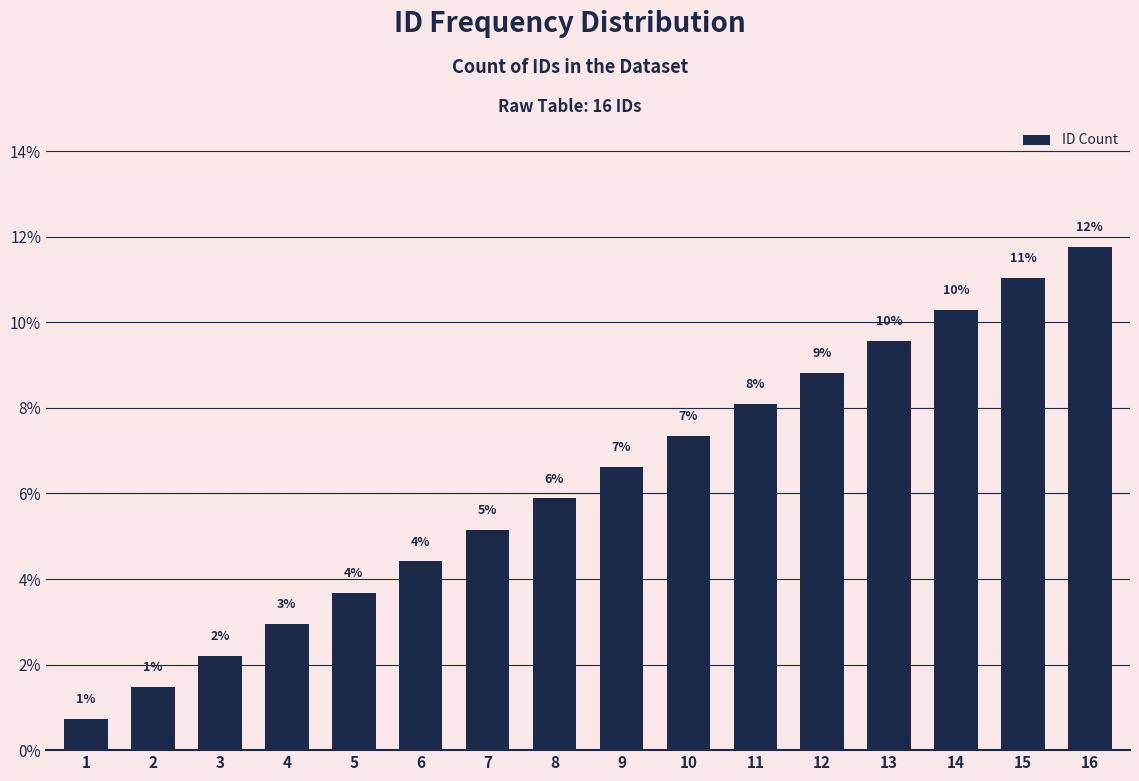

List the labels in order of value, largest first.

16, 15, 14, 13, 12, 11, 10, 9, 8, 7, 6, 5, 4, 3, 2, 1